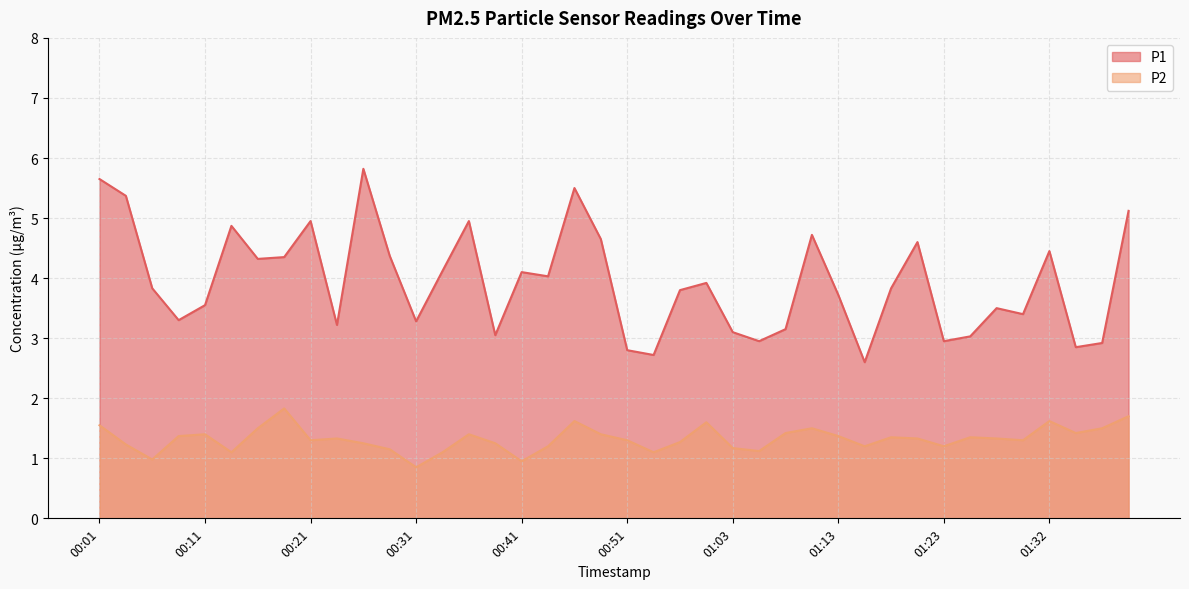

Reading left to right, what are all the values shown in this chart?

P1: 5.7	5.4	3.8	3.3	3.5	4.9	4.3	4.3	5.0	3.2	5.8	4.4	3.3	4.1	5.0	3.0	4.1	4.0	5.5	4.7	2.8	2.7	3.8	3.9	3.1	3.0	3.1	4.7	3.7	2.6	3.8	4.6	3.0	3.0	3.5	3.4	4.5	2.9	2.9	5.1
P2: 1.6	1.2	1.0	1.4	1.4	1.1	1.5	1.8	1.3	1.3	1.2	1.1	0.8	1.1	1.4	1.2	0.9	1.2	1.6	1.4	1.3	1.1	1.3	1.6	1.2	1.1	1.4	1.5	1.4	1.2	1.4	1.3	1.2	1.4	1.3	1.3	1.6	1.4	1.5	1.7